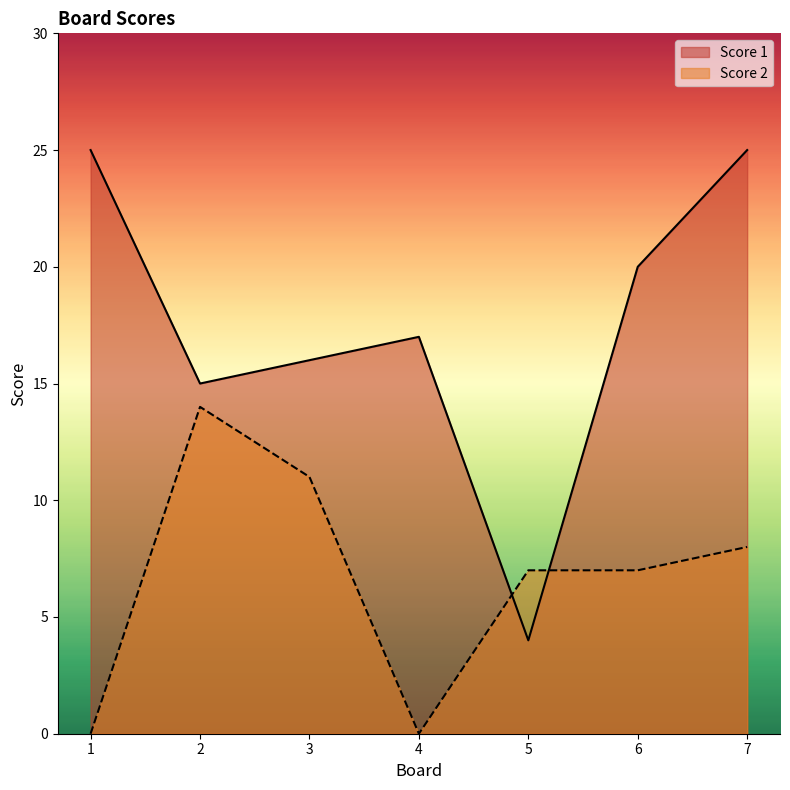

True or false: Score 2 has a value of 14 at 2.

True